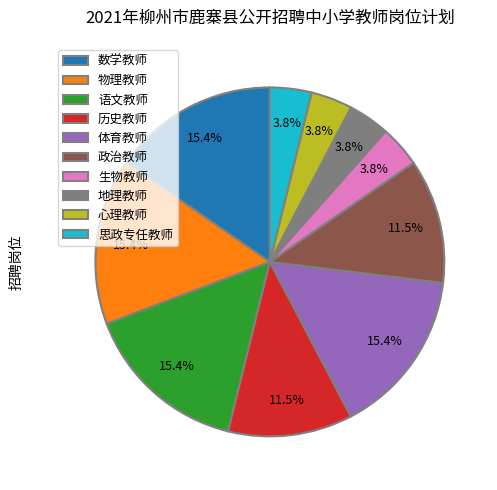

Does 数学教师 account for over 50% of the chart?

No